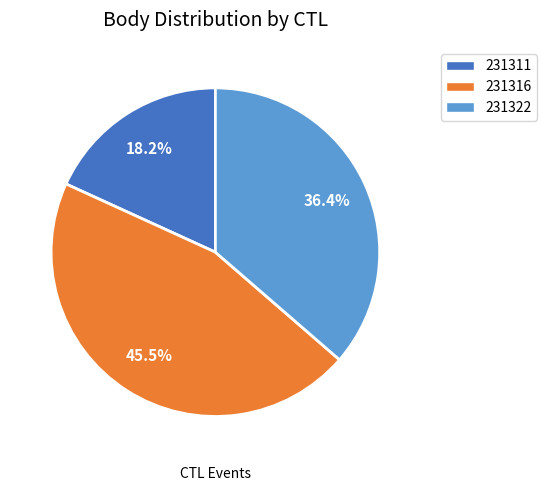

Which has a higher value, 231322 or 231316?

231316